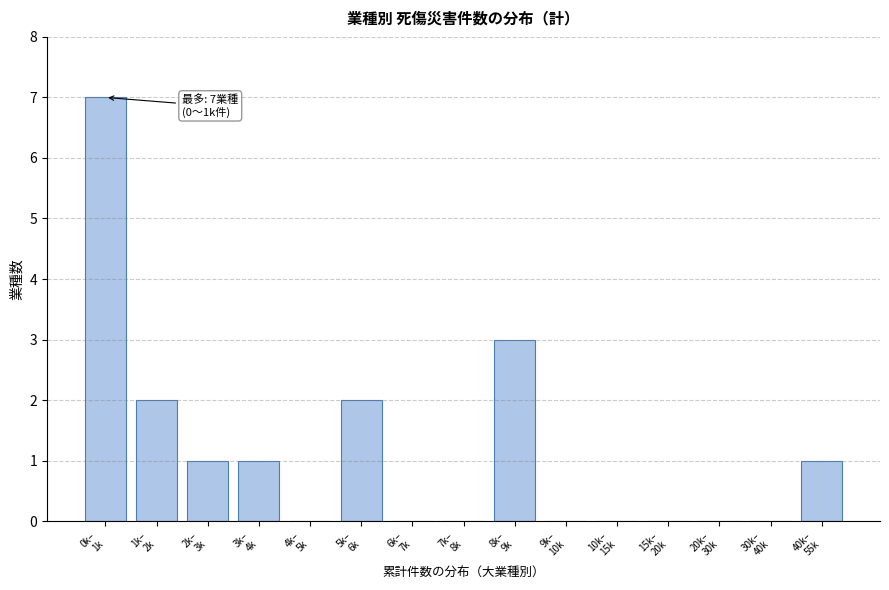

What is the sum of all values?

17